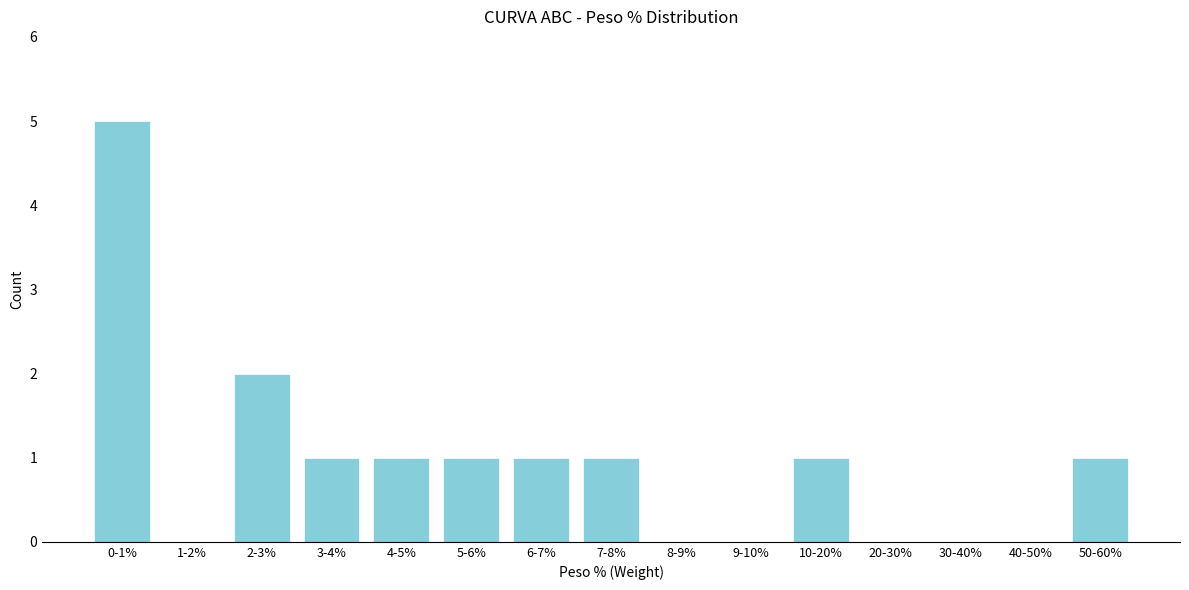

Reading left to right, transcribe all the data shown in this chart.

0-1%=5	1-2%=0	2-3%=2	3-4%=1	4-5%=1	5-6%=1	6-7%=1	7-8%=1	8-9%=0	9-10%=0	10-20%=1	20-30%=0	30-40%=0	40-50%=0	50-60%=1